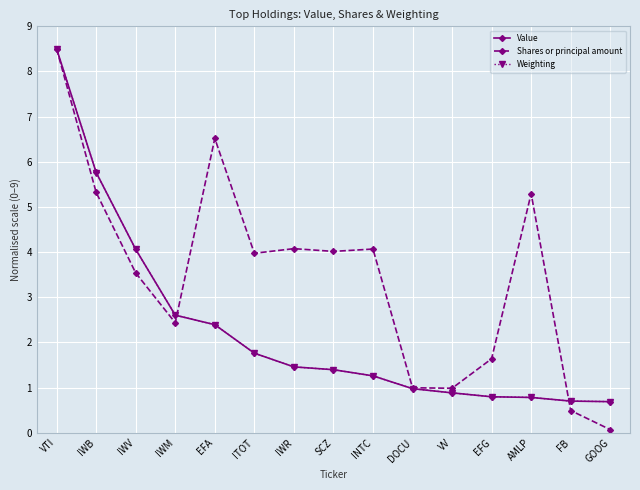

What is the difference between the Value values at FB and IWM?

1.9